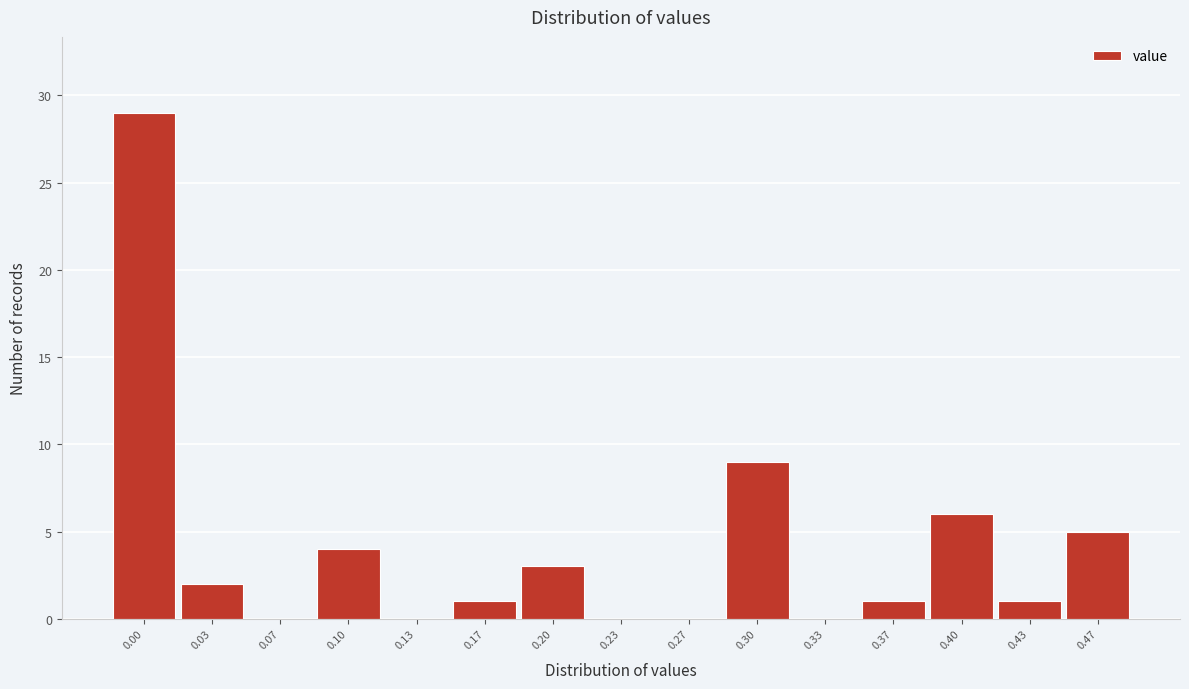

Reading left to right, transcribe all the data shown in this chart.

0.00=29	0.03=2	0.07=0	0.10=4	0.13=0	0.17=1	0.20=3	0.23=0	0.27=0	0.30=9	0.33=0	0.37=1	0.40=6	0.43=1	0.47=5